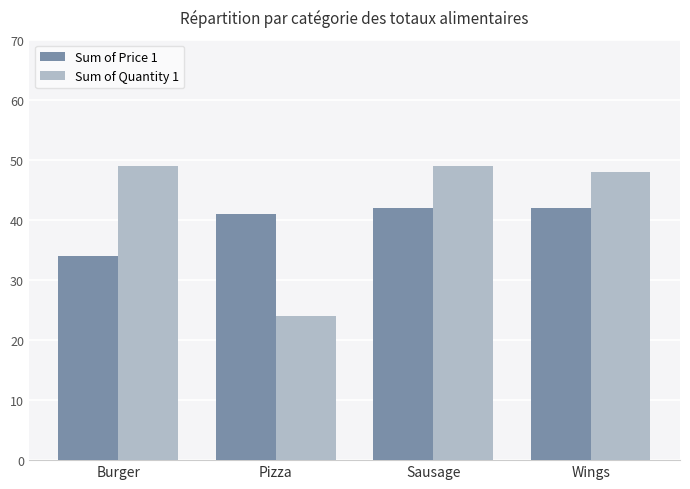

Which series has the widest spread of values?

Sum of Quantity 1